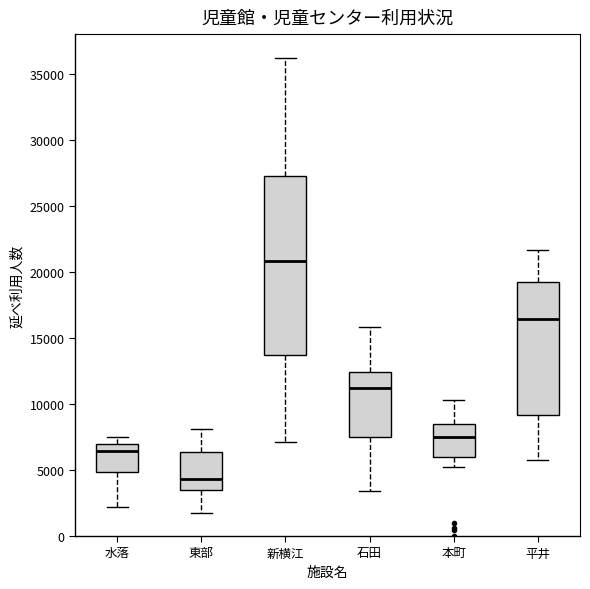

Where is the lower edge of the box for 水落 on the y-axis? The values are not printed on the chart, so give them approximately, as read against the axis.

5000